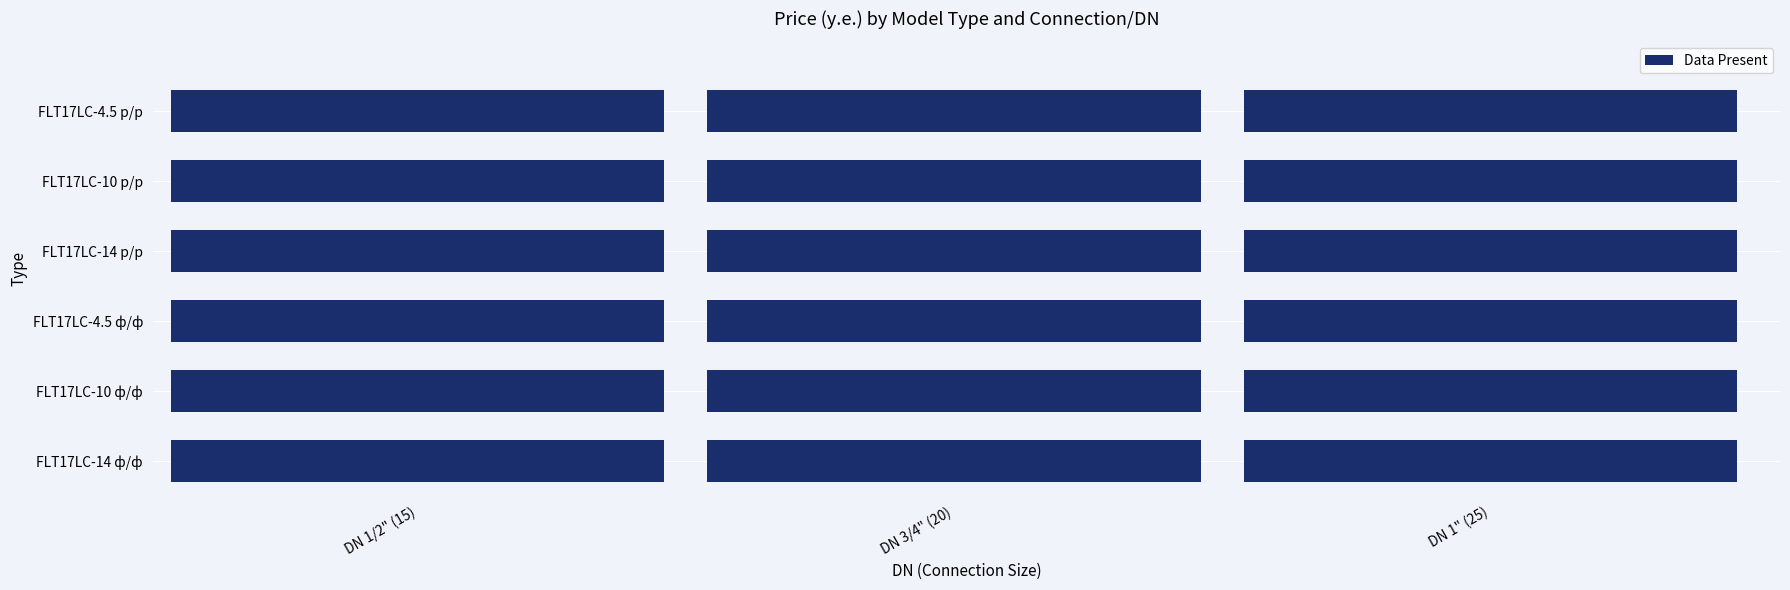

What is the total value across all series at FLT17LC-14 р/р?

1271.5